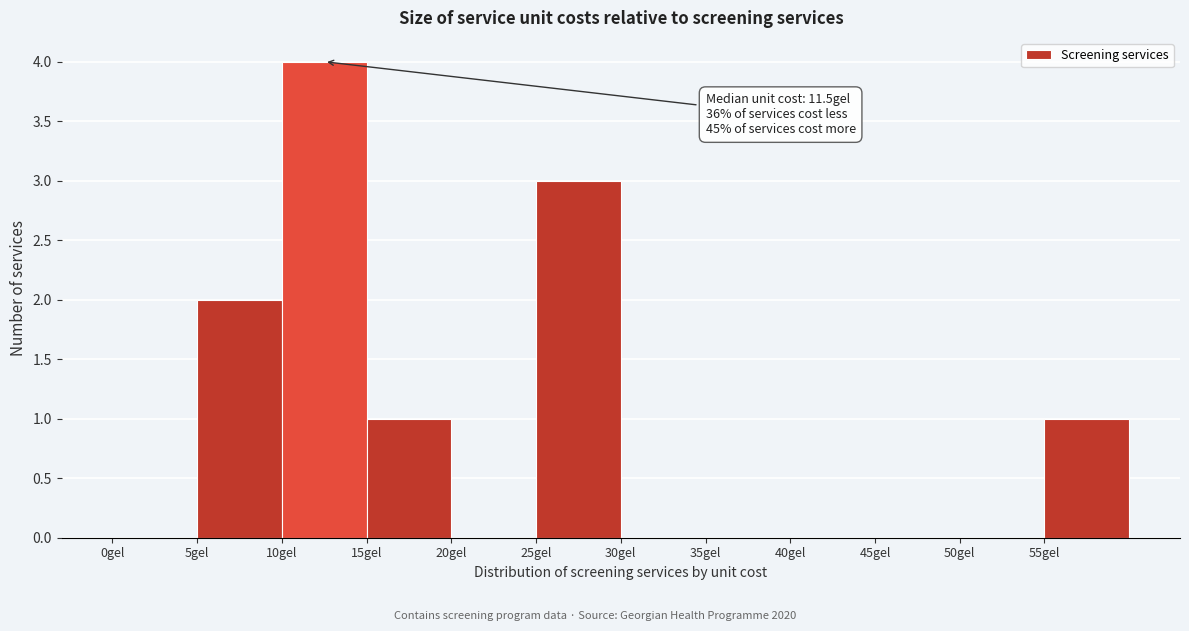

Over which range of the x-axis is the bar tallest?

10 to 15